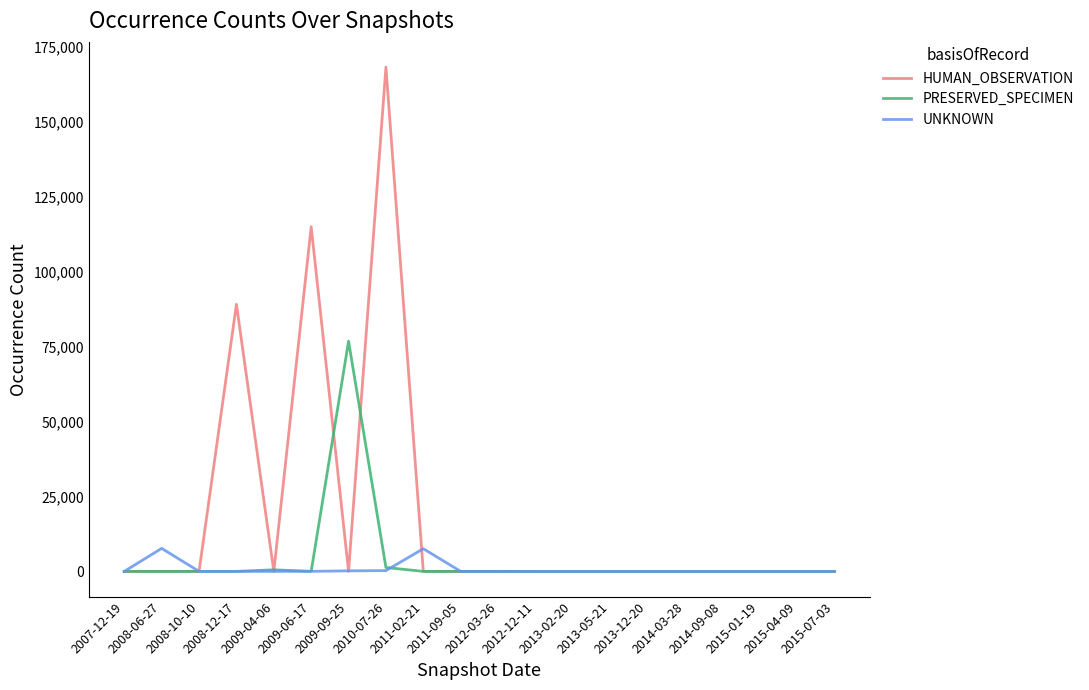

Which series has the largest range (max minus min)?

HUMAN_OBSERVATION